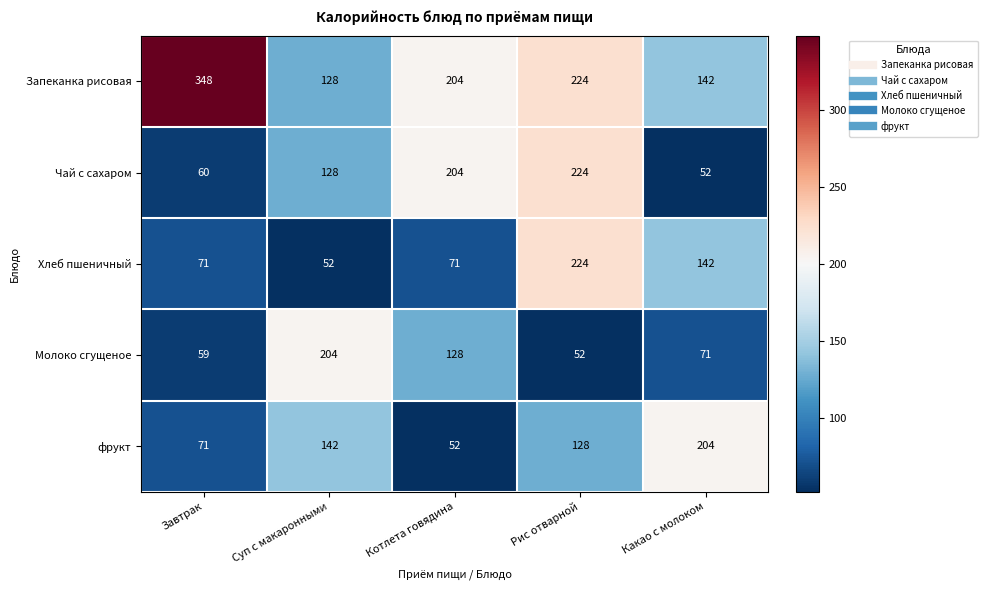

At which label does Запеканка рисовая reach its peak?

Завтрак